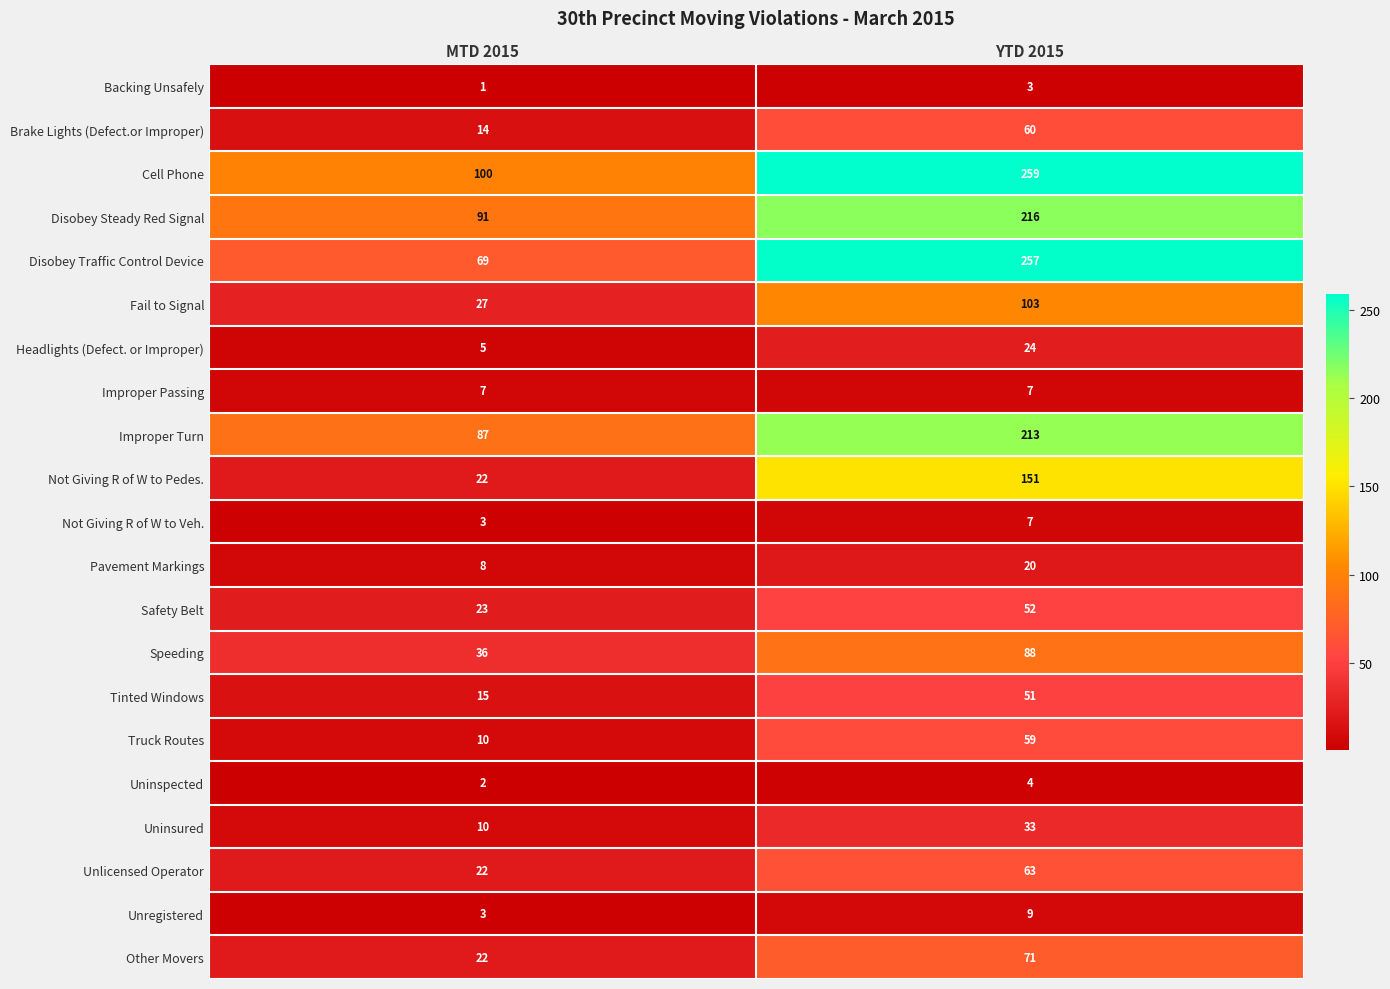

Count the number of categories in the chart.

2